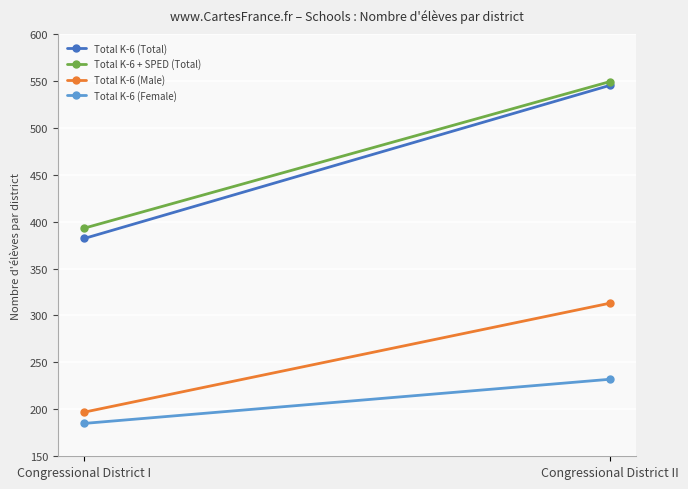

What is the average value of the Total K-6 (Female) series?

208